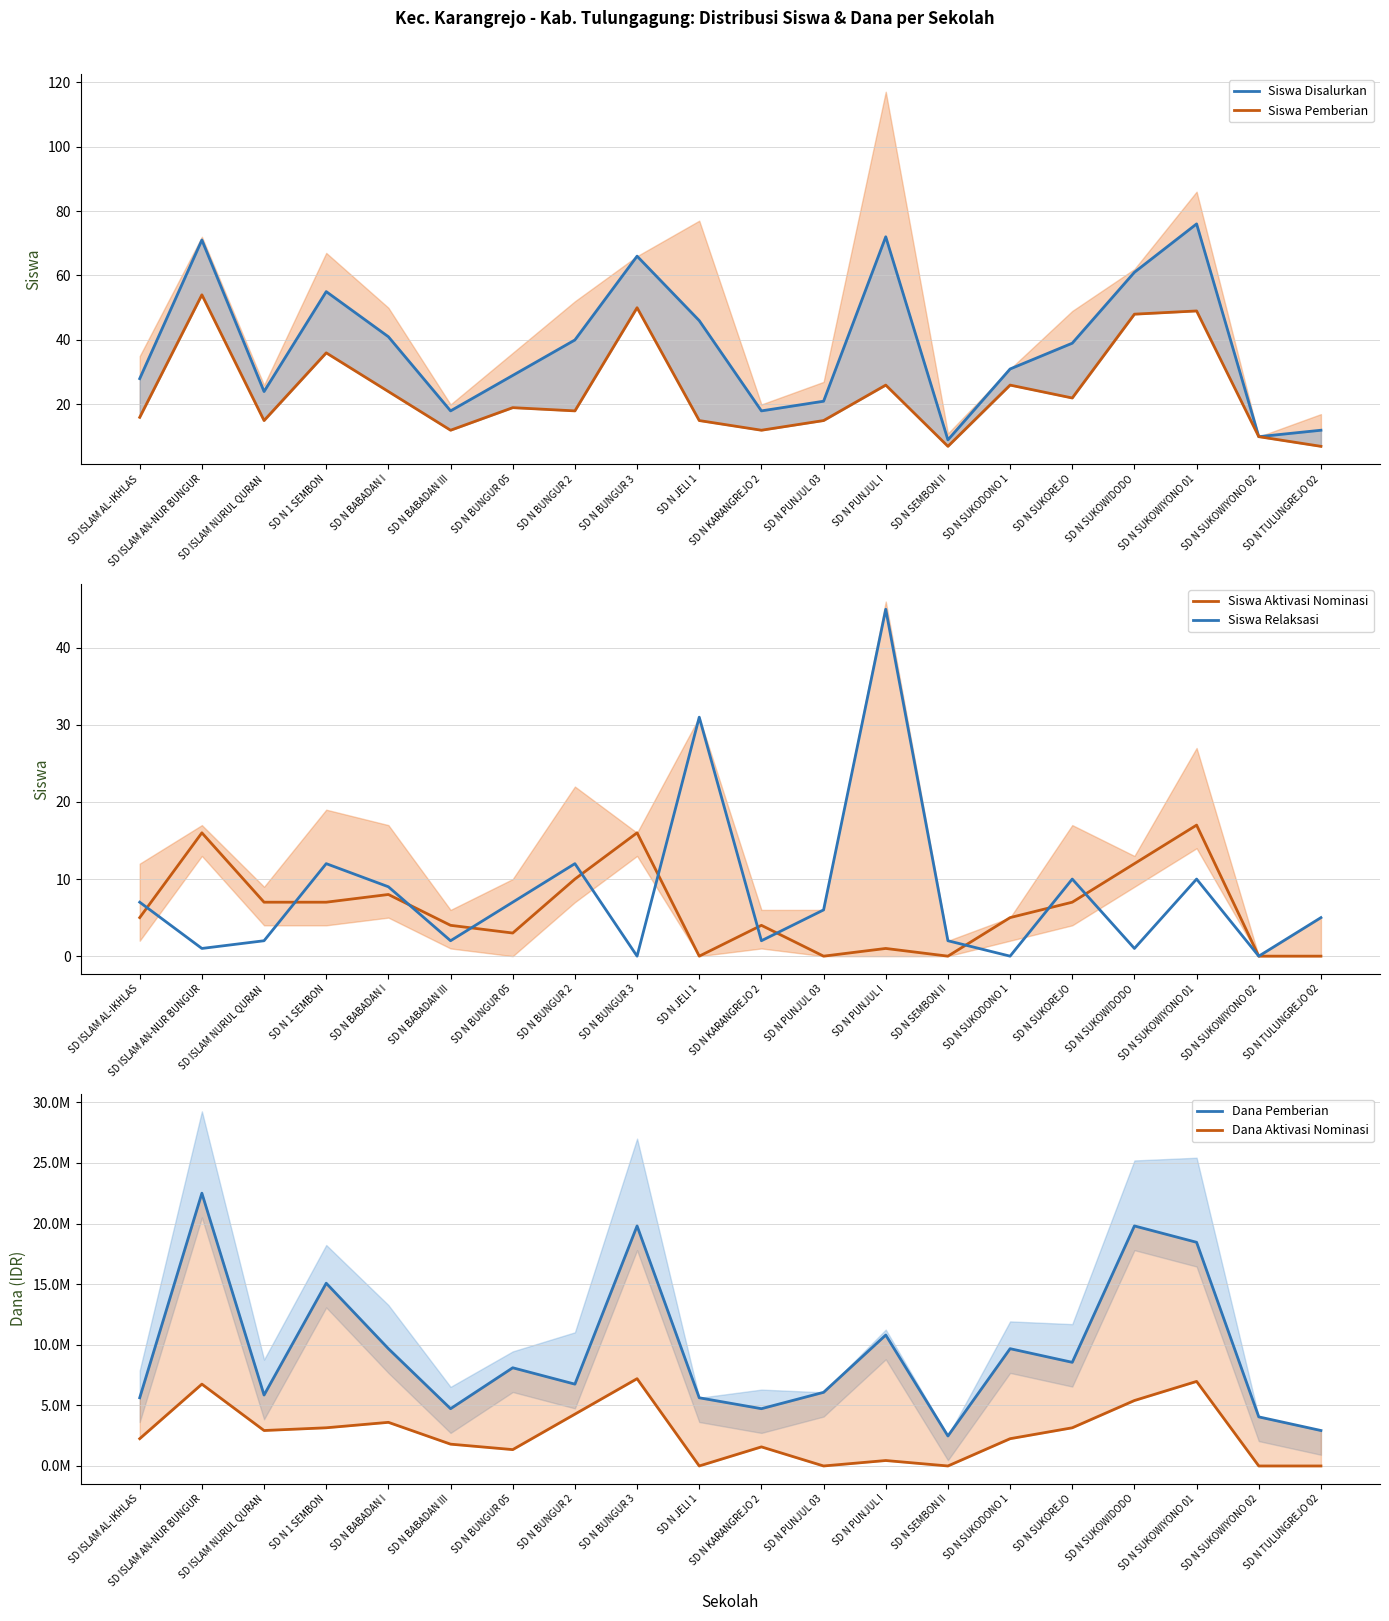

At how many categories does at least one series exceed 17349074?

4